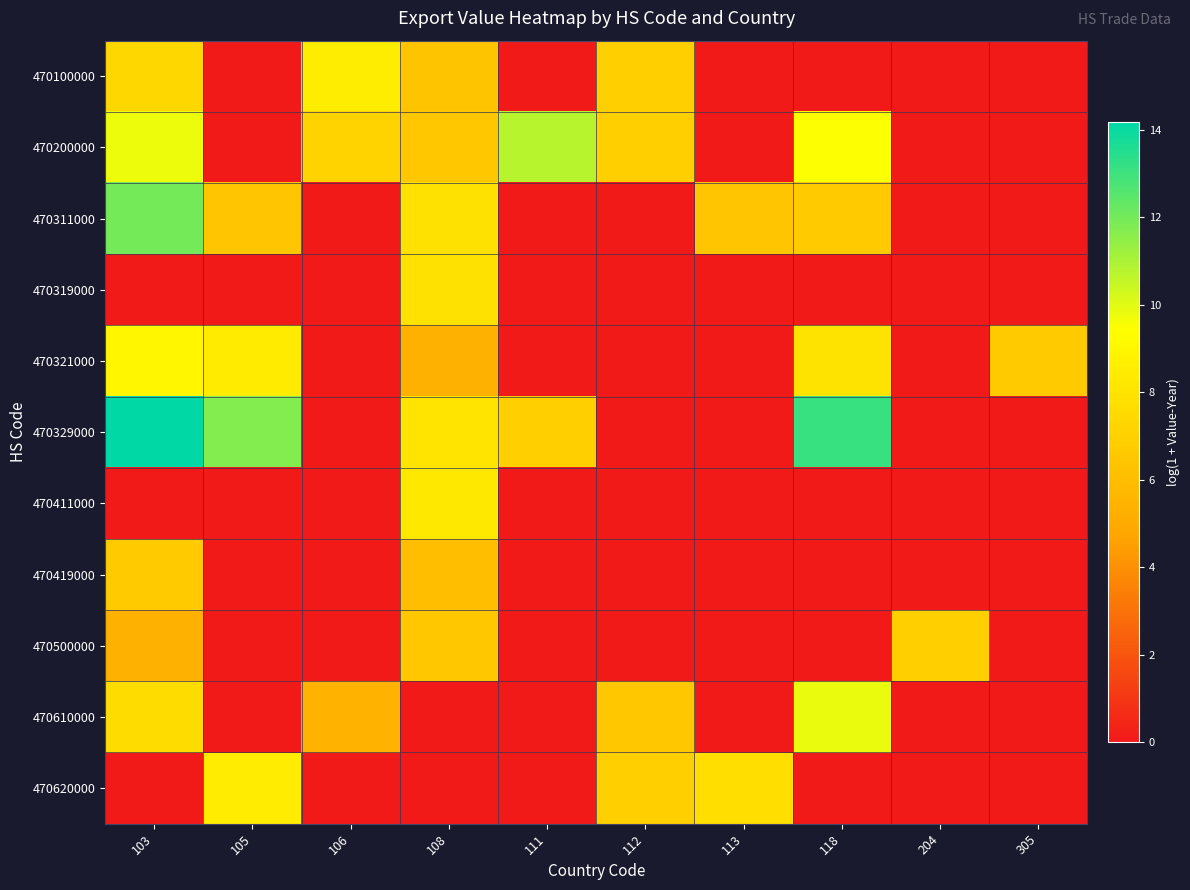

Rank the series at 105 from lowest to highest value.

470100000, 470200000, 470319000, 470411000, 470419000, 470500000, 470610000, 470311000, 470321000, 470620000, 470329000